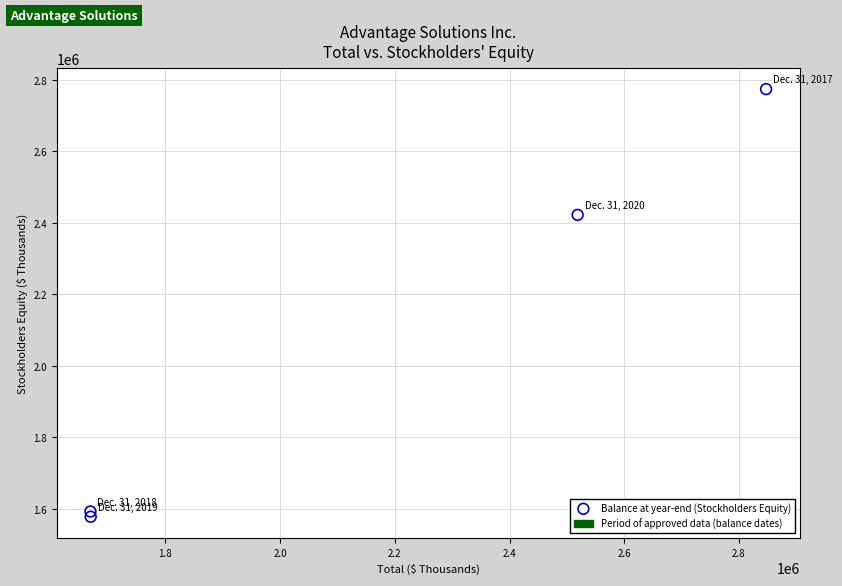

What is the range of Y values (max minus min)?

1195833